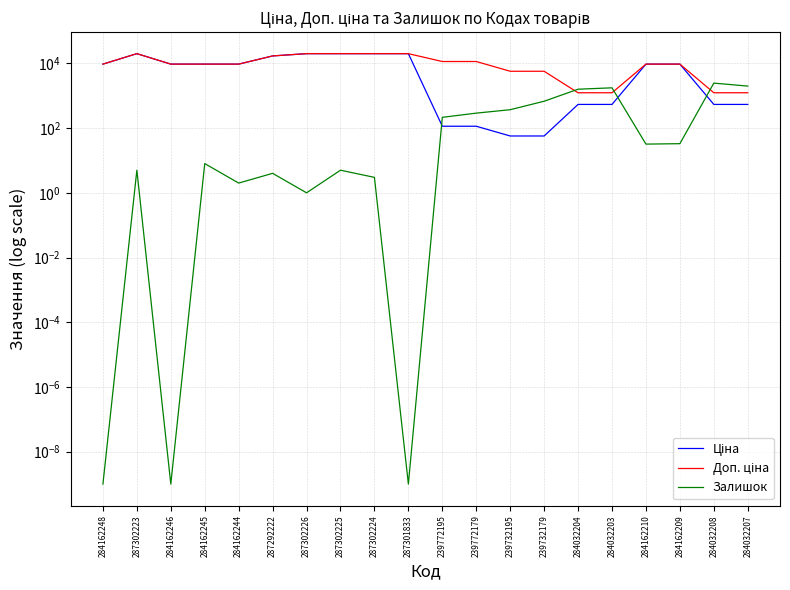

At which label does Ціна reach its peak?

287302223